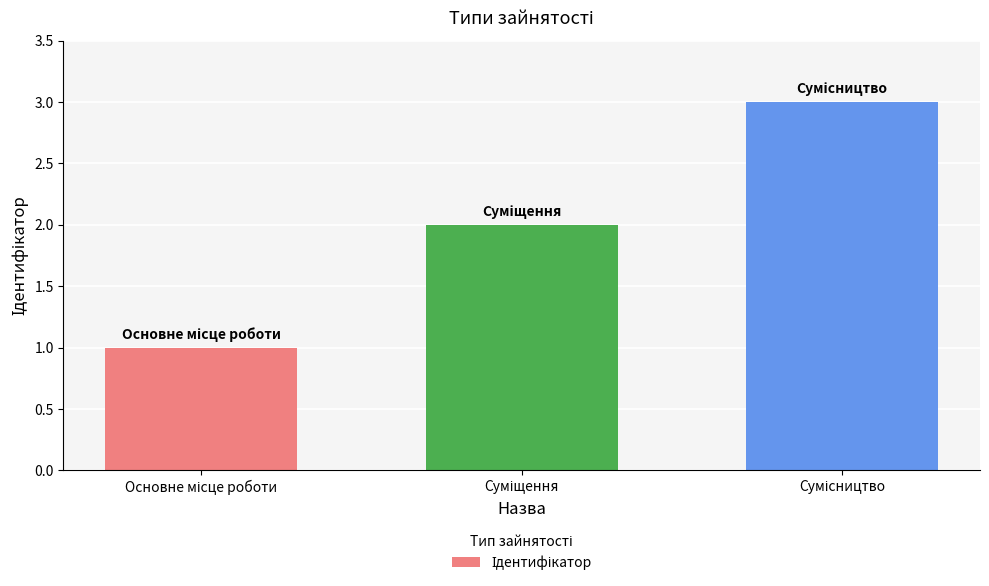

What is the greatest value displayed?

3